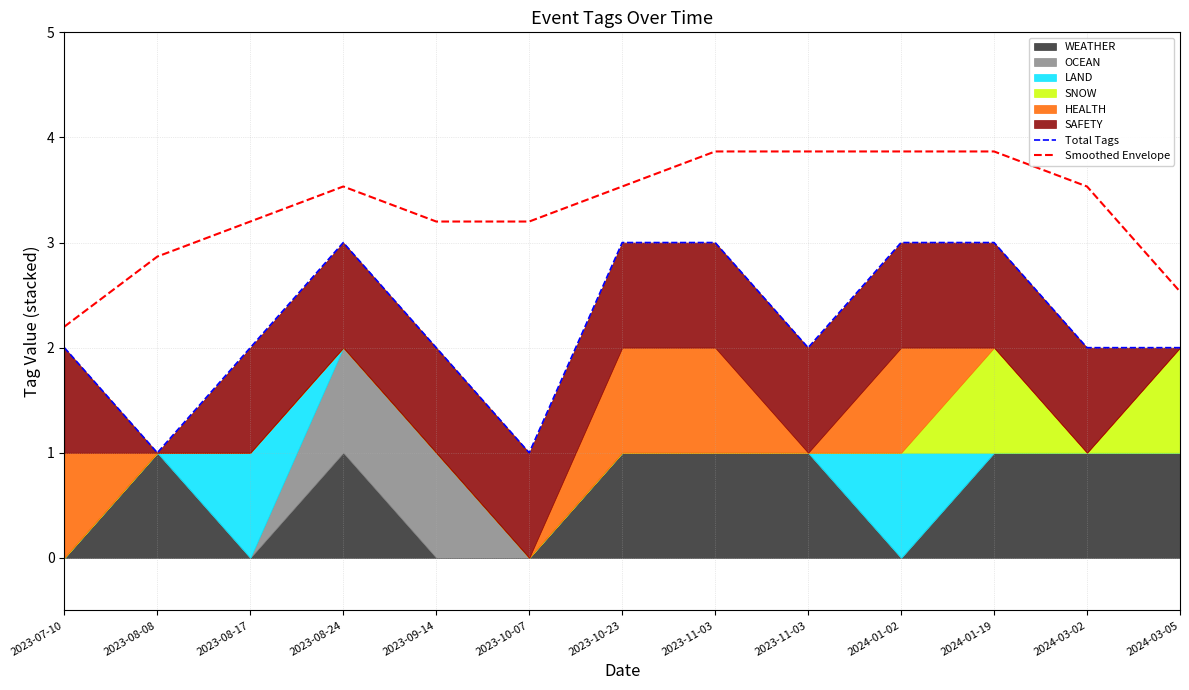

What is the maximum value for Smoothed Envelope?

3.9